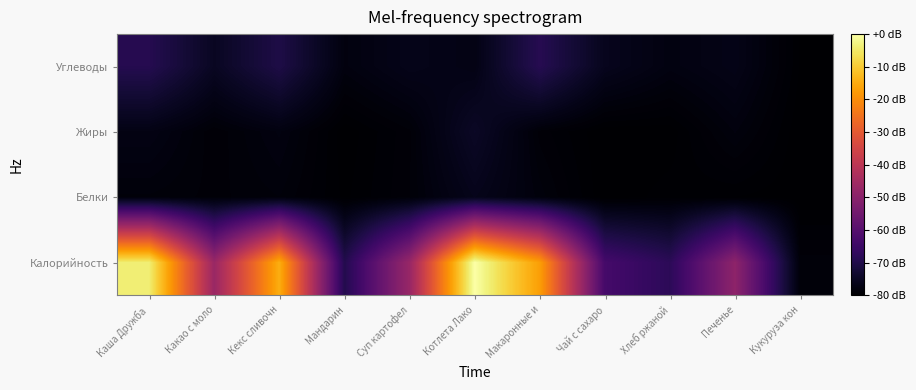

Reading right to left, transcribe all the data shown in this chart.

Калорийность: Кукуруза кон=-78.6	Печенье=-49.1	Хлеб ржаной=-67.9	Чай с сахаро=-63.3	Макаронные и=-17.0	Котлета Лако=0.0	Суп картофел=-47.1	Мандарин=-69.4	Кекс сливочн=-14.5	Какао с моло=-46.8	Каша Дружба =-3.9
Белки: Кукуруза кон=-79.9	Печенье=-79.7	Хлеб ржаной=-79.5	Чай с сахаро=-80.0	Макаронные и=-78.3	Котлета Лако=-76.2	Суп картофел=-78.8	Мандарин=-79.8	Кекс сливочн=-78.4	Какао с моло=-78.9	Каша Дружба =-78.5
Жиры: Кукуруза кон=-80.0	Печенье=-78.1	Хлеб ржаной=-79.9	Чай с сахаро=-80.0	Макаронные и=-78.9	Котлета Лако=-74.6	Суп картофел=-78.8	Мандарин=-79.9	Кекс сливочн=-77.7	Какао с моло=-79.0	Каша Дружба =-77.2
Углеводы: Кукуруза кон=-79.7	Печенье=-76.7	Хлеб ржаной=-77.7	Чай с сахаро=-75.8	Макаронные и=-68.8	Котлета Лако=-77.1	Суп картофел=-76.3	Мандарин=-77.9	Кекс сливочн=-70.3	Какао с моло=-75.1	Каша Дружба =-69.0